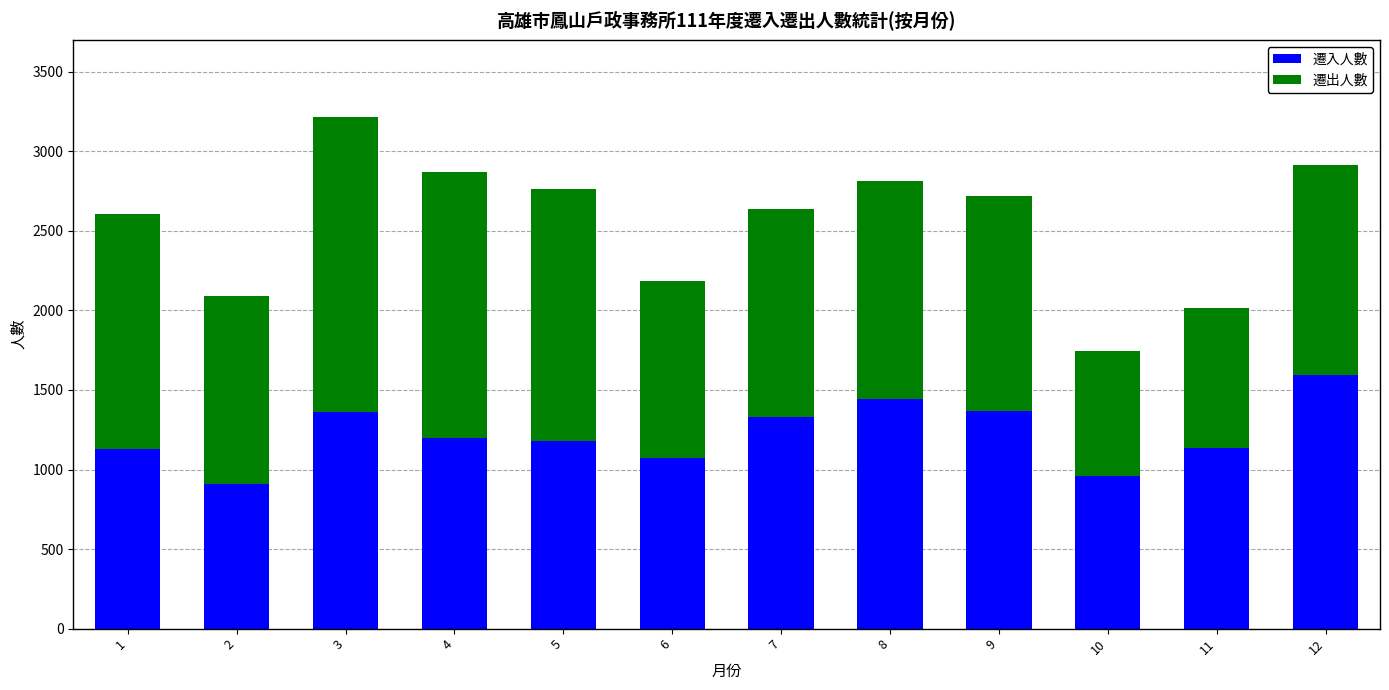

Read the 遷入人數 value at 9.

1368